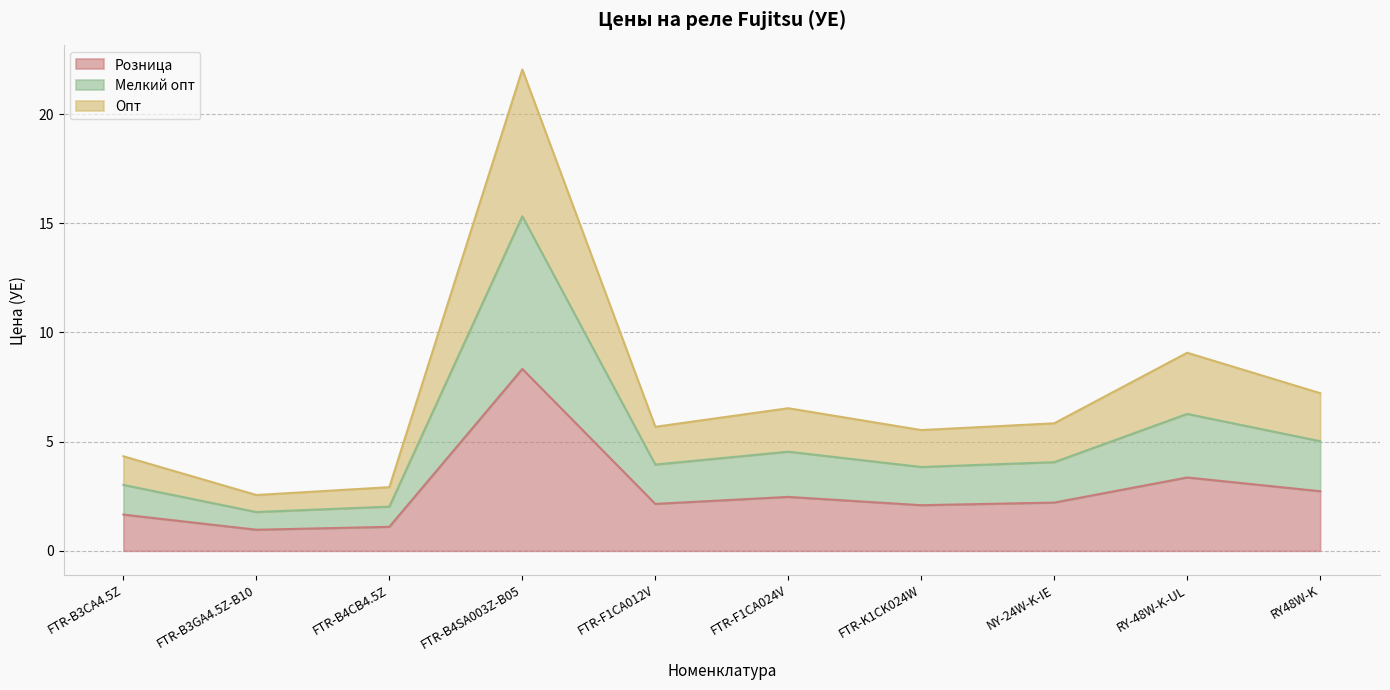

The value of Розница at FTR-B4SA003Z-B05 is 3.6. True or false?

False